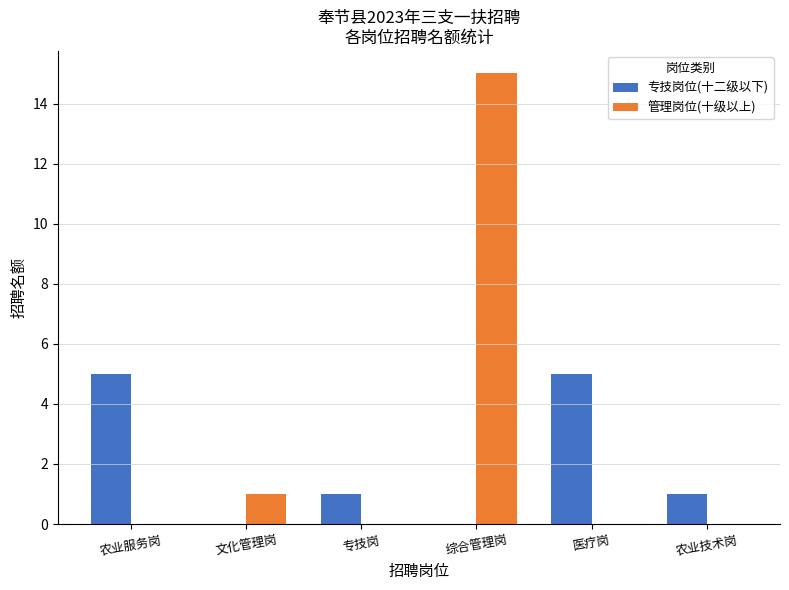

What is the total value across all series at 综合管理岗?

15